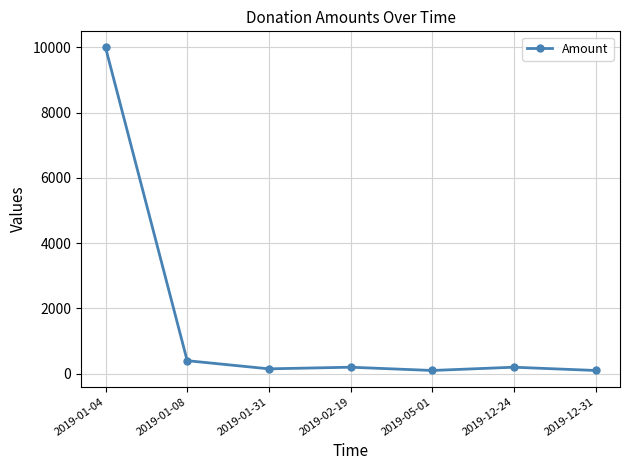

What is the label of the 3rd point from the right?

2019-05-01